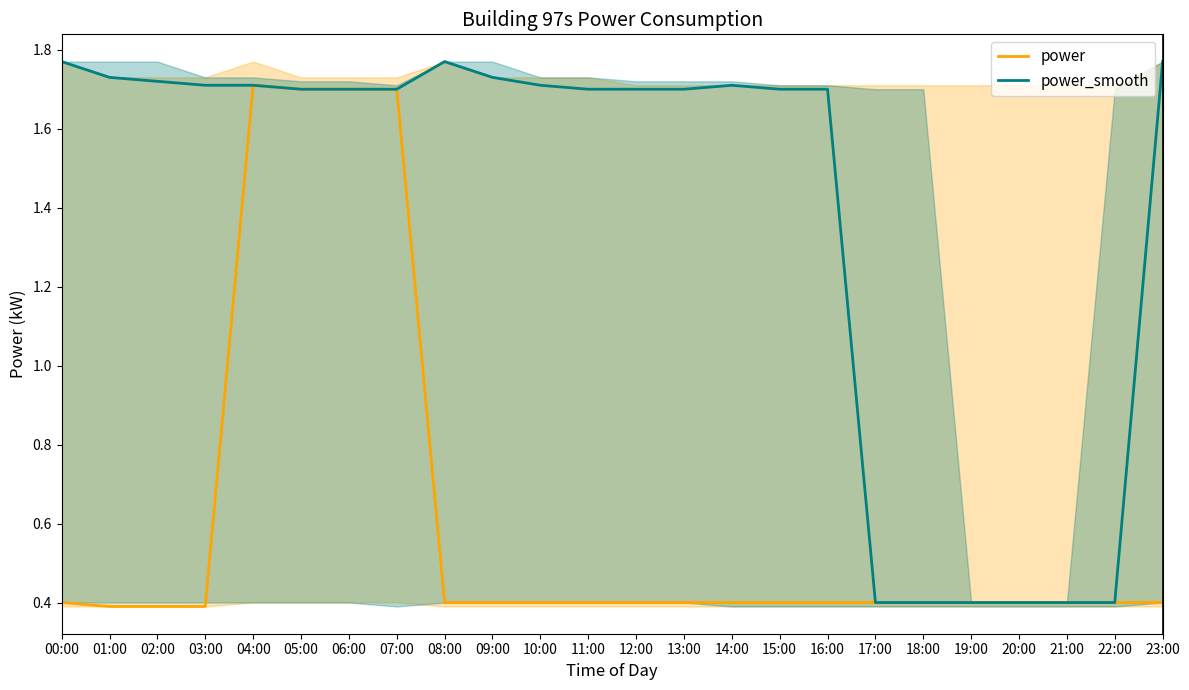

Which has a higher value, 22:00 or 16:00?

22:00